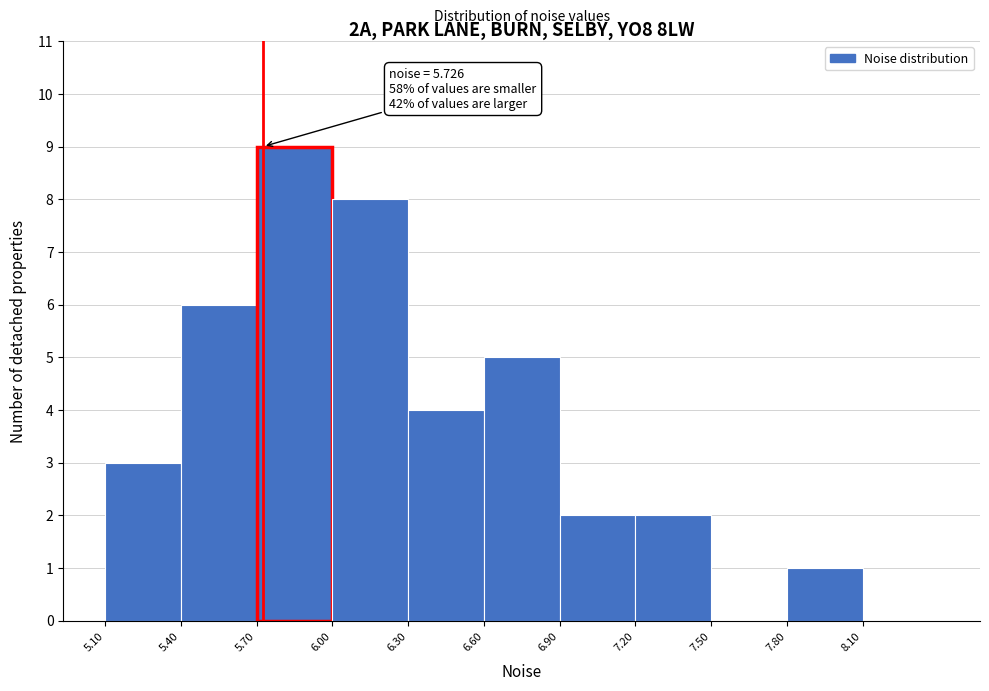

Which range on the x-axis has the tallest bar?

5.7 to 6.0